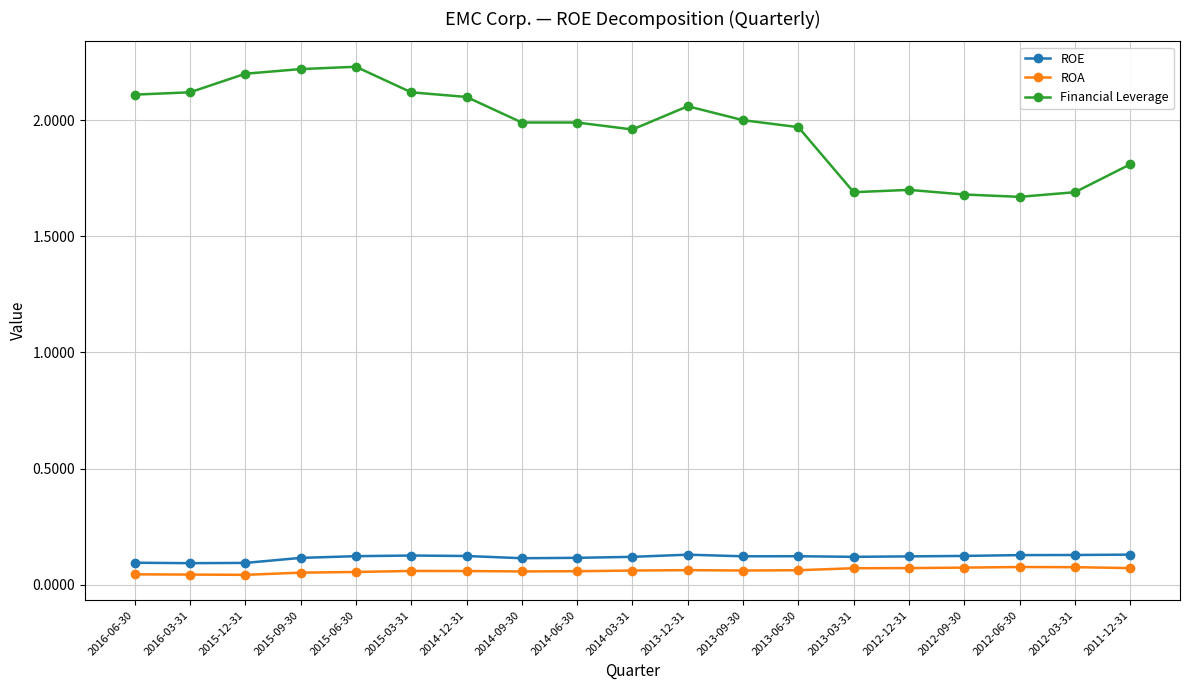

What position from the right is 2013-03-31?

6